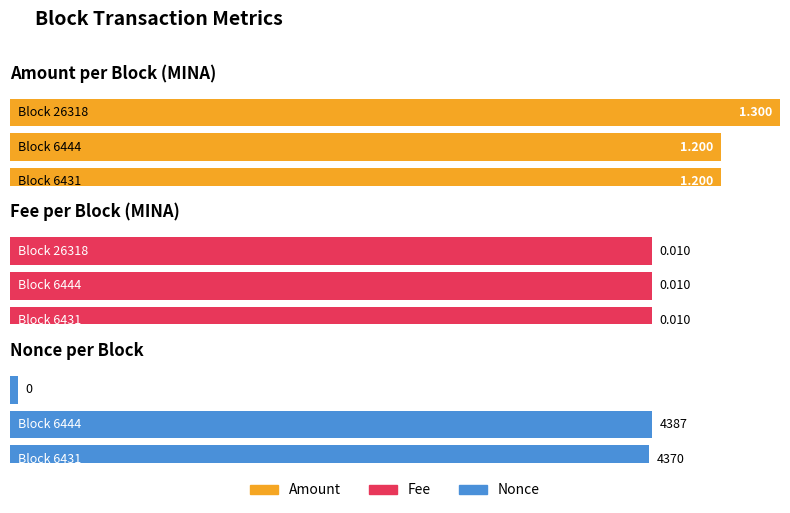

What is the sum of the Nonce values at 6431 and 26318?

4370.0